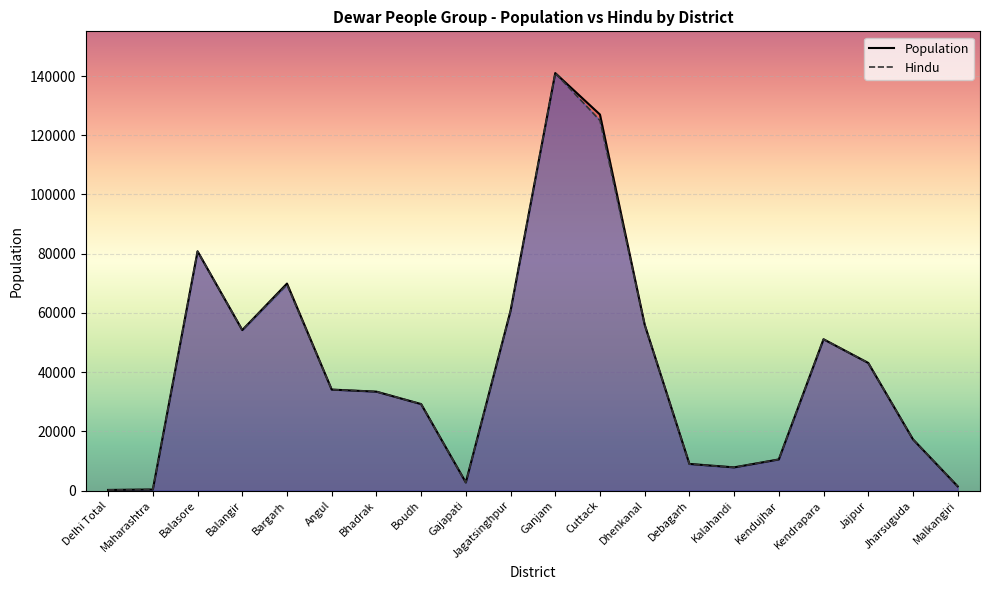

Reading right to left, transcribe all the data shown in this chart.

Population: Malkangiri=1420	Jharsuguda=17300	Jajpur=43100	Kendrapara=51100	Kendujhar=10500	Kalahandi=7820	Debagarh=8990	Dhenkanal=56000	Cuttack=127000	Ganjam=141000	Jagatsinghpur=60700	Gajapati=2730	Boudh=29200	Bhadrak=33400	Angul=34100	Bargarh=69900	Balangir=54200	Balasore=80800	Maharashtra=340	Delhi Total=200
Hindu: Malkangiri=1420	Jharsuguda=17300	Jajpur=43100	Kendrapara=51100	Kendujhar=10500	Kalahandi=7820	Debagarh=8920	Dhenkanal=56000	Cuttack=125000	Ganjam=141000	Jagatsinghpur=60700	Gajapati=2670	Boudh=29200	Bhadrak=33400	Angul=34100	Bargarh=69500	Balangir=54200	Balasore=80800	Maharashtra=340	Delhi Total=200